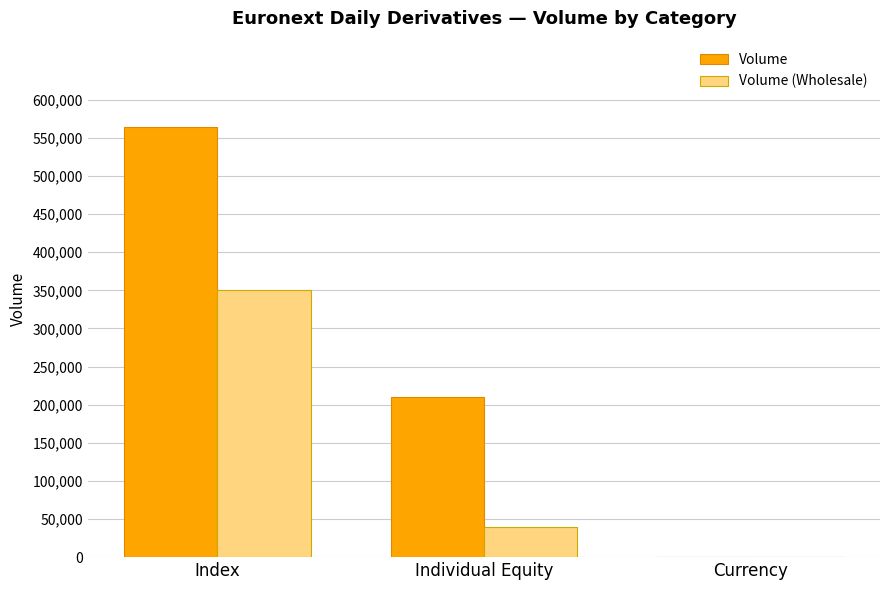

Which category has the highest value across all series?

Index